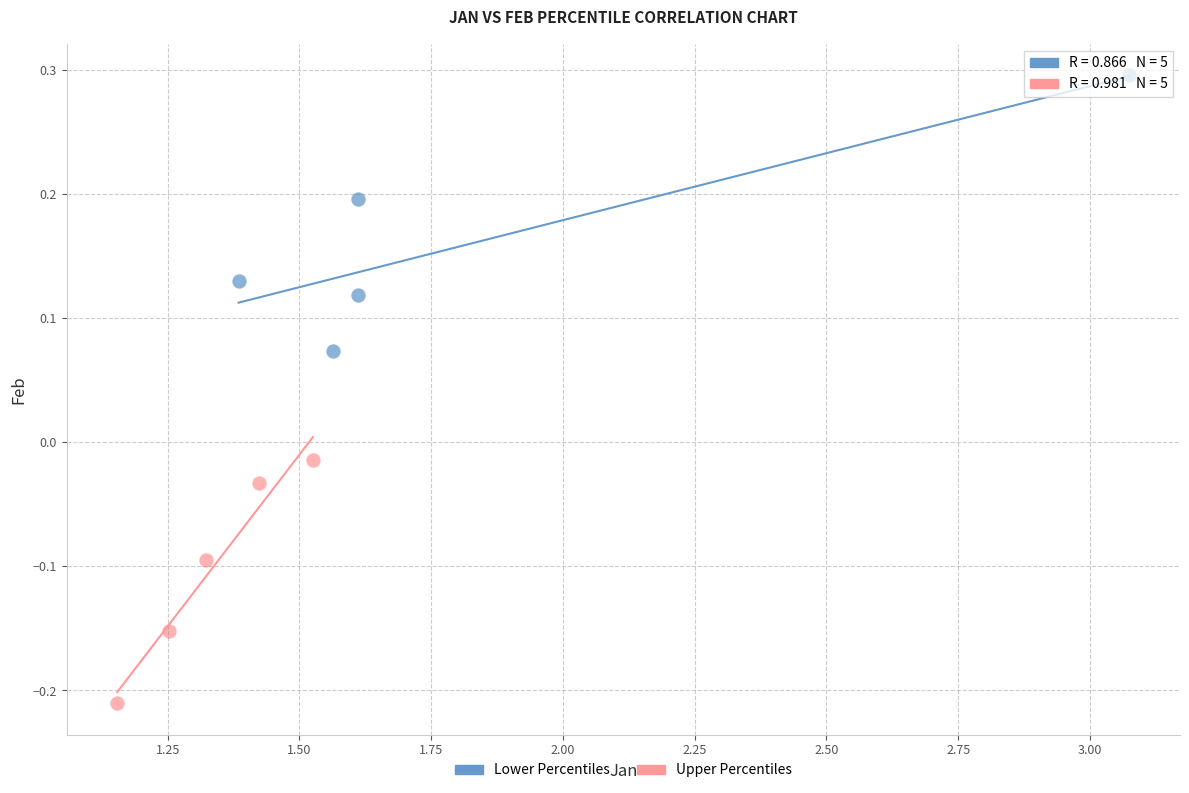

Which series has the widest spread of Y values?

Lower Percentiles